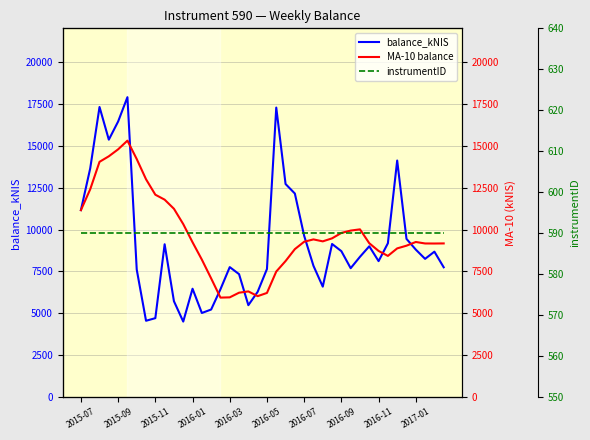

At how many categories does at least one series exceed 13736?

7